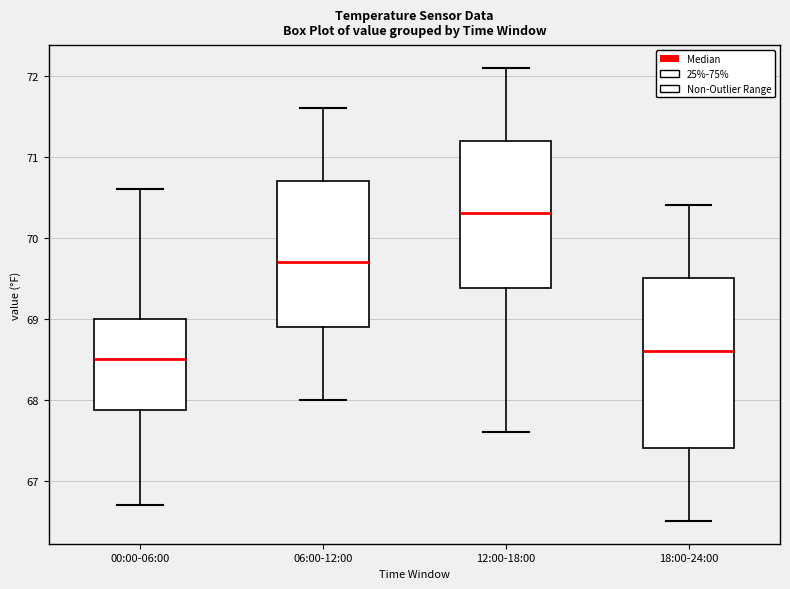

Where does the upper whisker of the box for 00:00-06:00 end on the y-axis? The values are not printed on the chart, so give them approximately, as read against the axis.

70.6